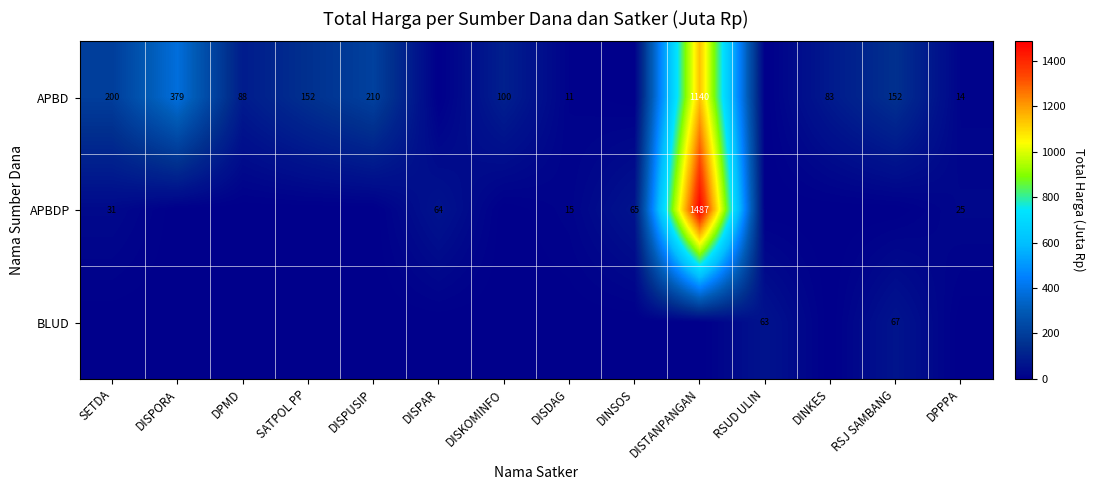

Is it true that APBD equals 100 at DISKOMINFO?

True